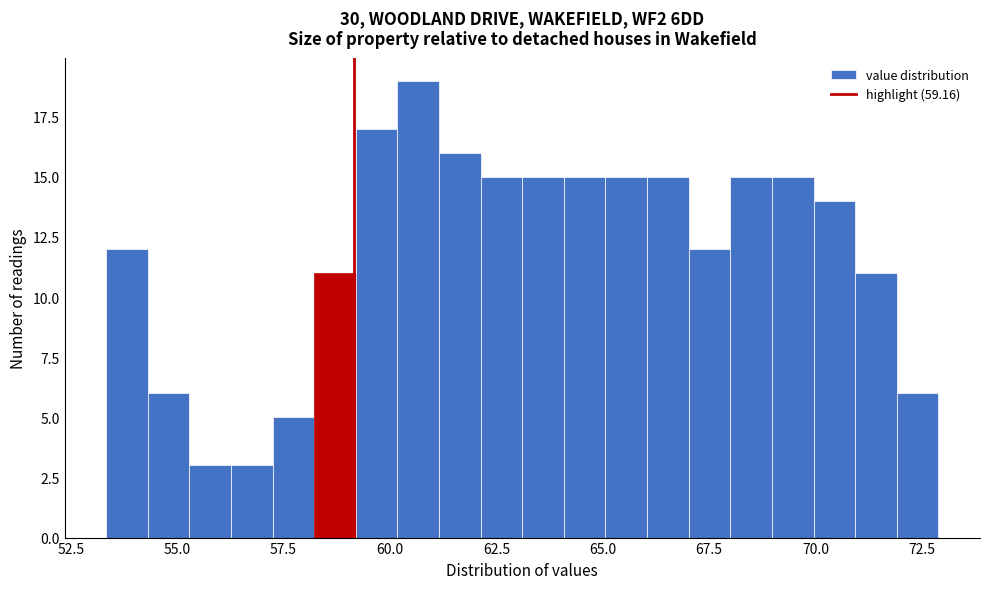

Read against the x-axis, roughly where is the centre of the tallest bar?

60.5